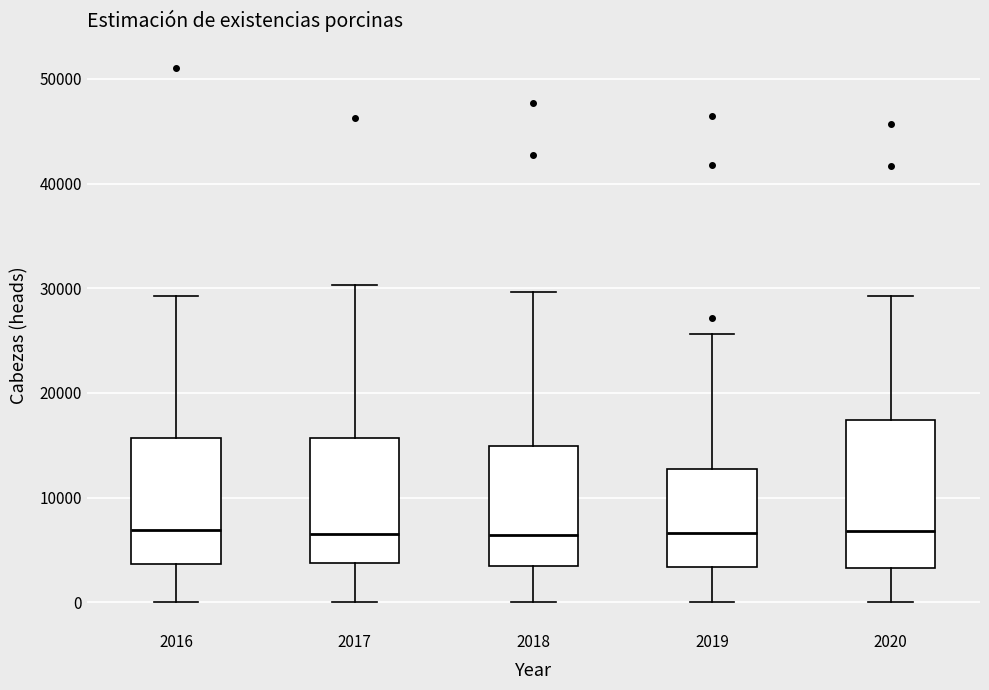

Reading left to right, transcribe this box plot: for each box, give where its median line is, the range the box spans, and where its two whiskers end, as read against the y-axis. The values are not printed on the chart, so give them approximately, as read against the axis.

2016: median 7000, box 4000 to 16000, whiskers 0 to 29000
2017: median 6000, box 4000 to 16000, whiskers 0 to 30000
2018: median 6000, box 3000 to 15000, whiskers 0 to 30000
2019: median 7000, box 3000 to 13000, whiskers 0 to 26000
2020: median 7000, box 3000 to 17000, whiskers 0 to 29000